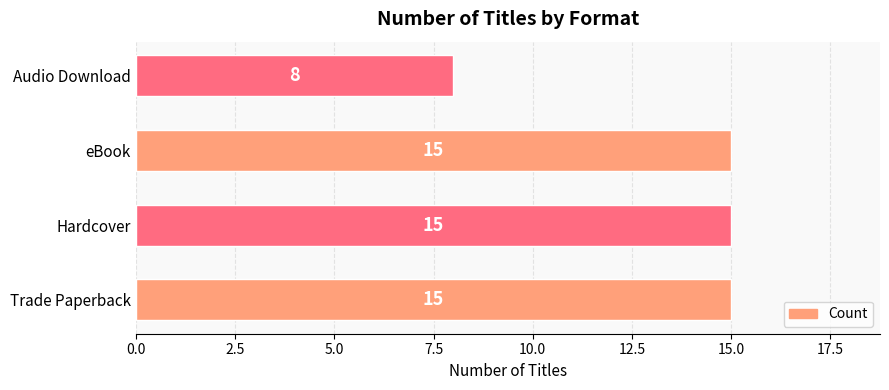

Count the number of data series in this chart.

1